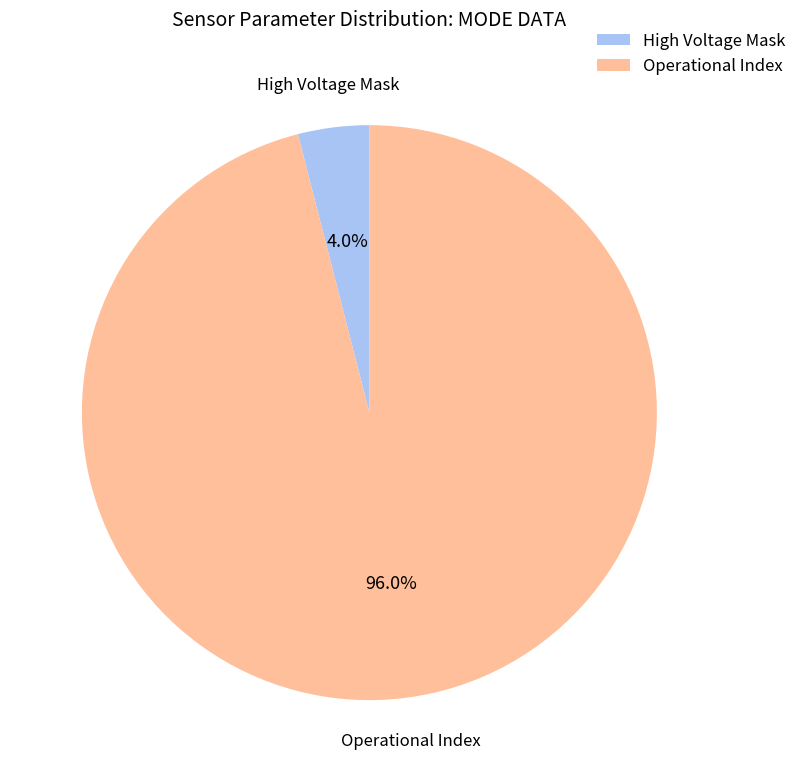

Which category accounts for the majority?

Operational Index